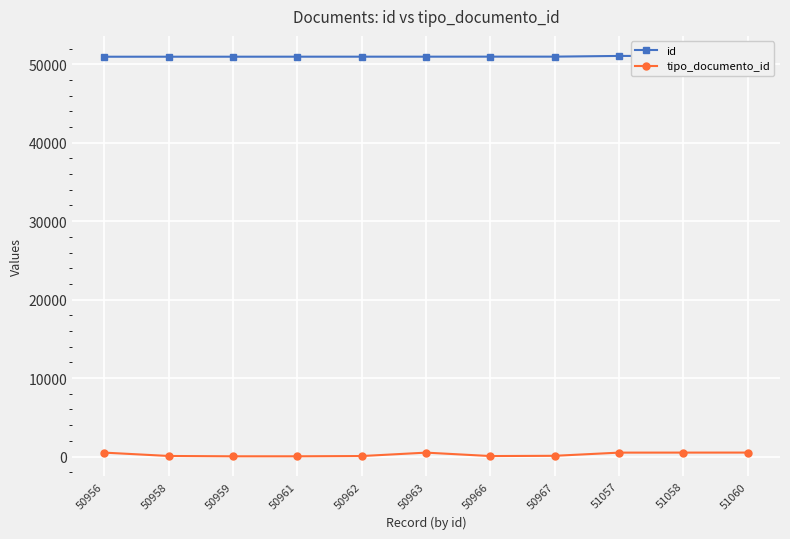

At which label does tipo_documento_id reach its minimum?

50959